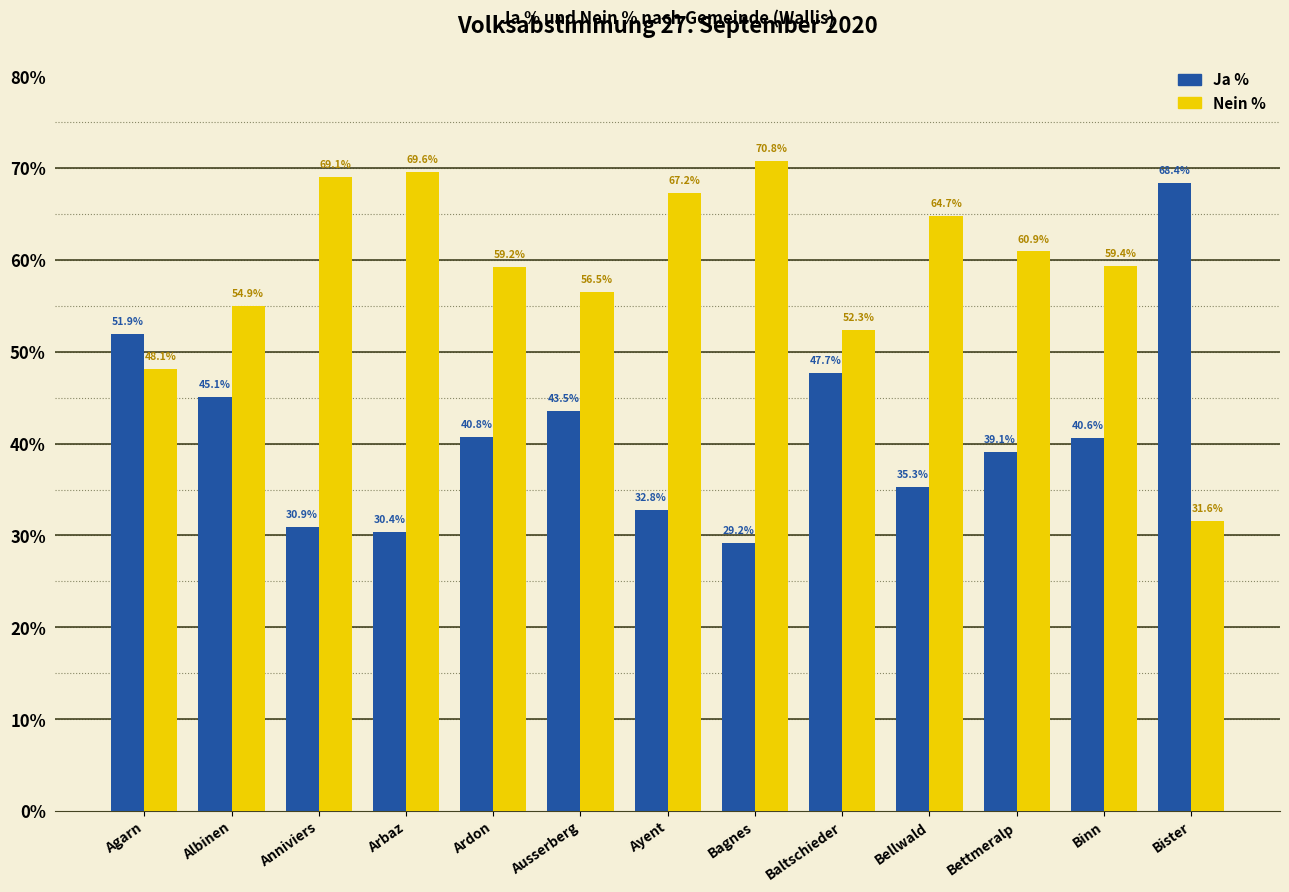

Read the Ja % value at Arbaz.

30.4